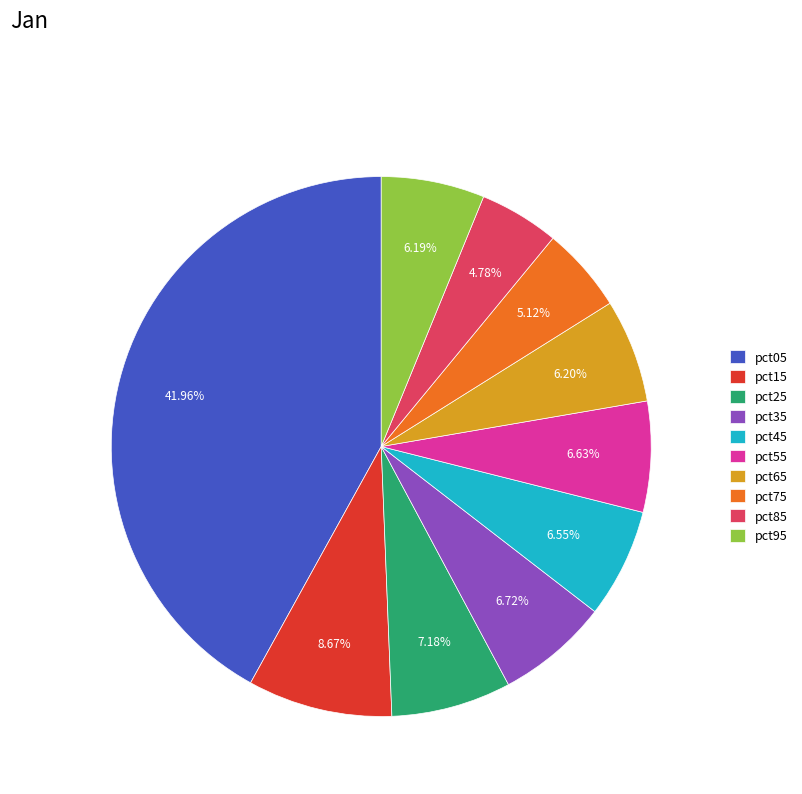

How many slices are in this pie chart?

10